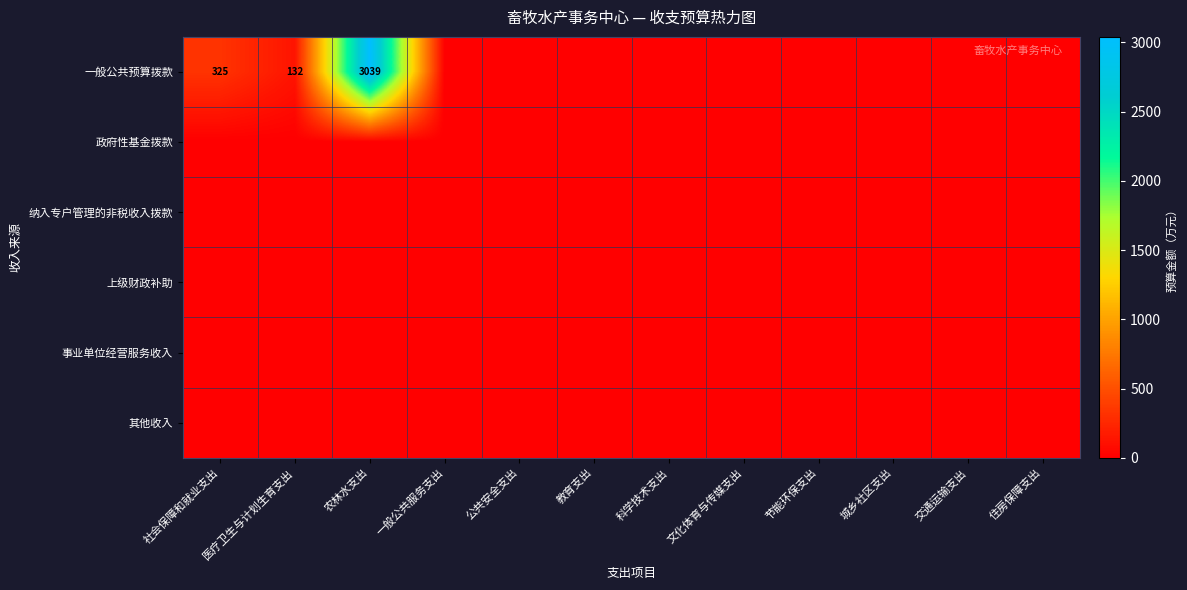

Which category has the lowest value across all series?

一般公共服务支出